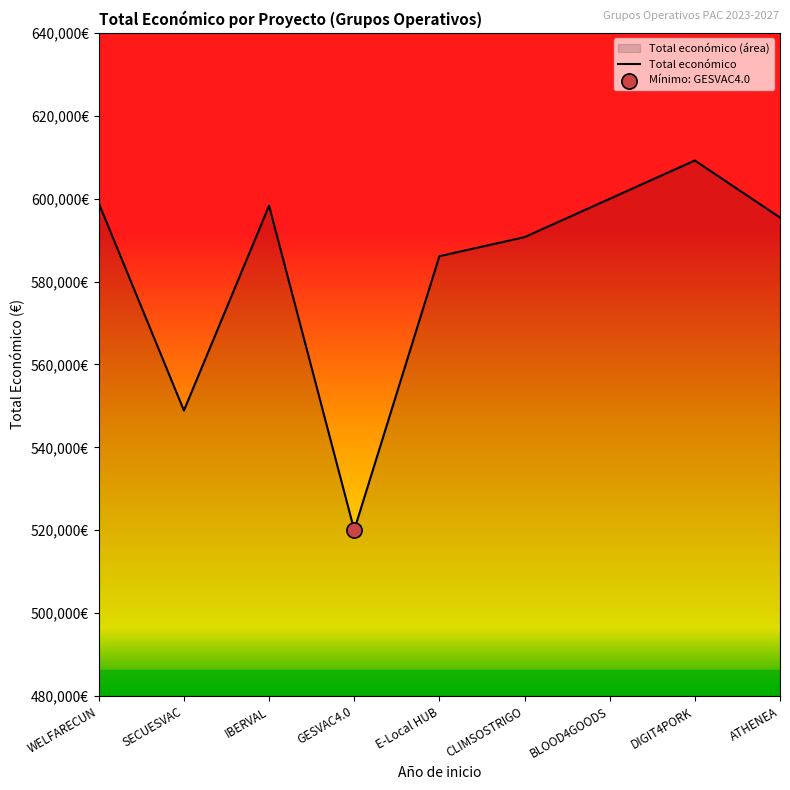

What is the change in value from CLIMSOSTRIGO to BLOOD4GOODS?

+9248